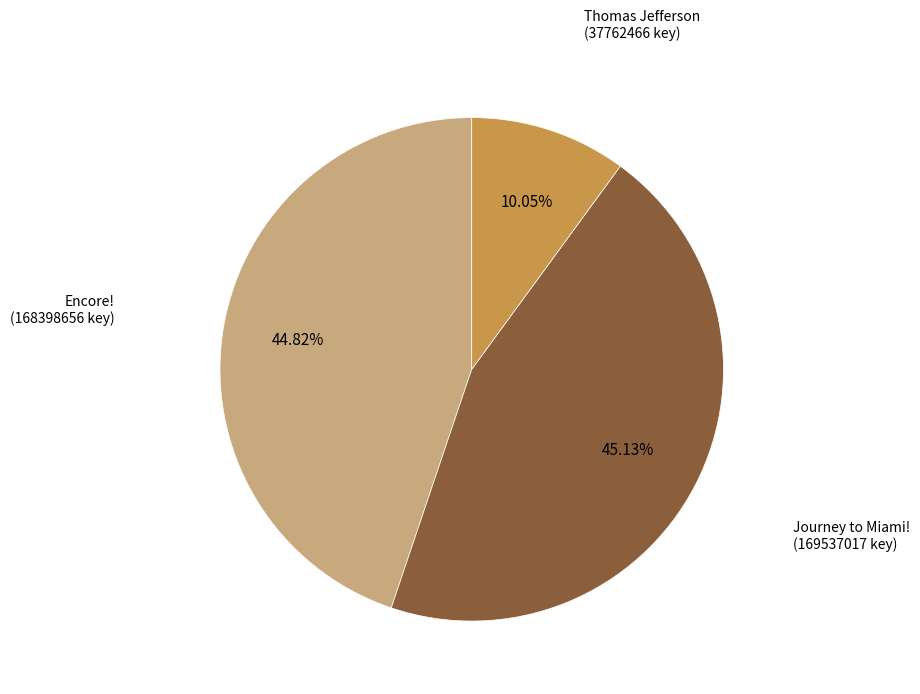

Is there any slice that represents more than half of the pie?

No